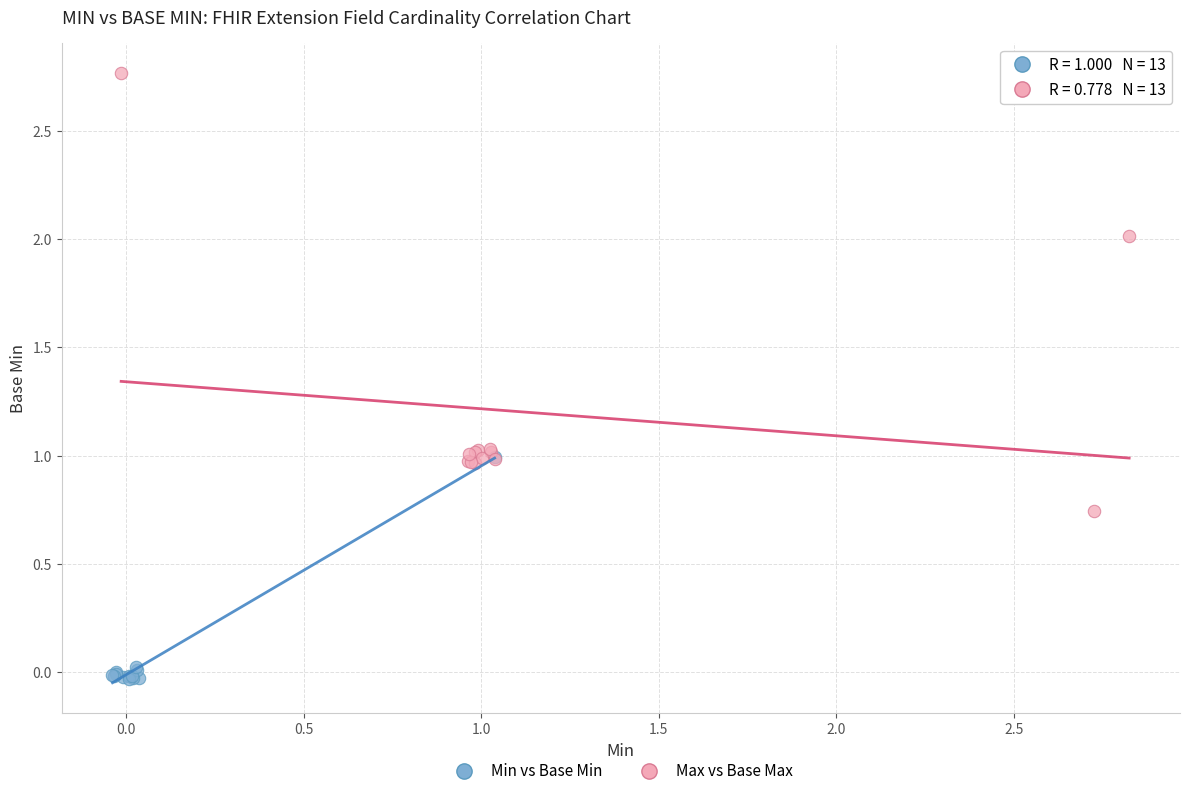

Which series reaches the minimum Y coordinate?

Min vs Base Min